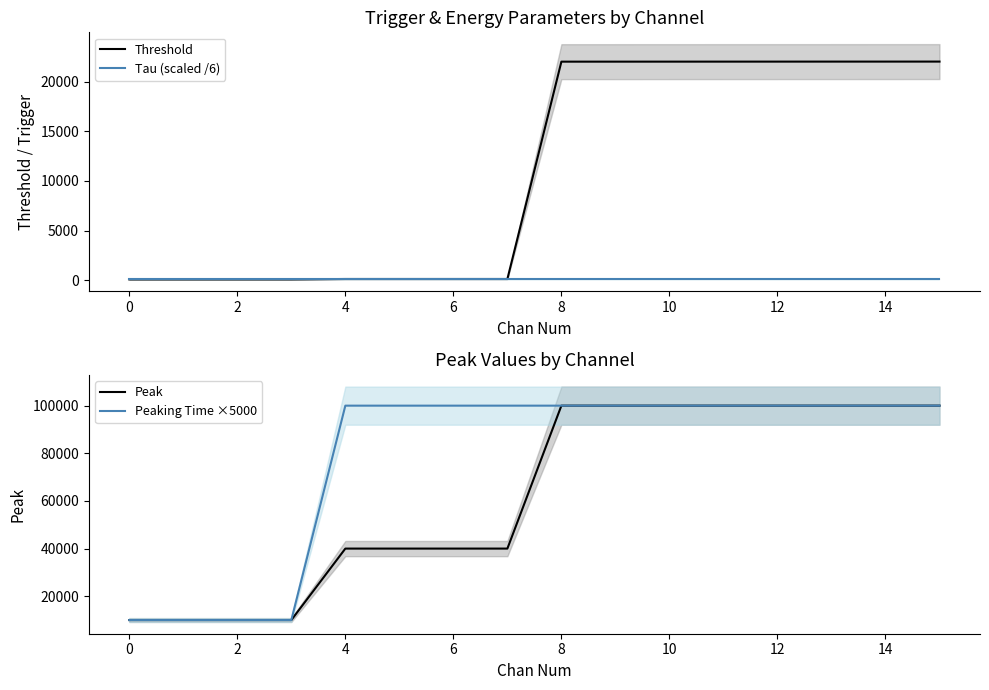

True or false: Peak has a value of 13754 at 0.

False